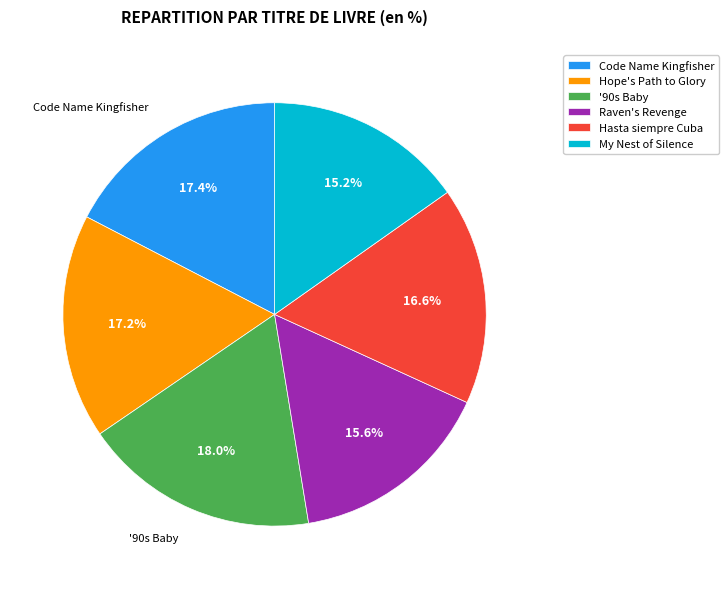

How many segments does this pie chart have?

6